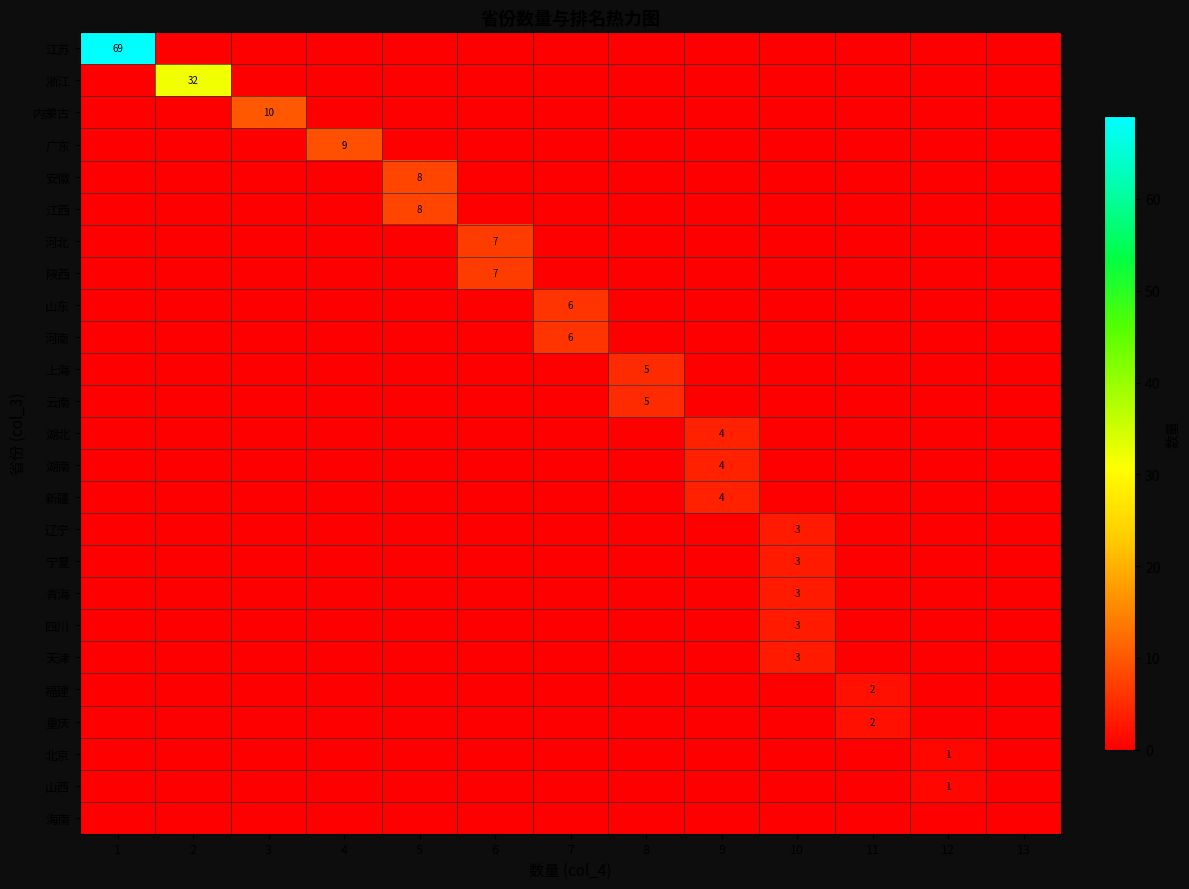

Which series has the widest spread of values?

row_0